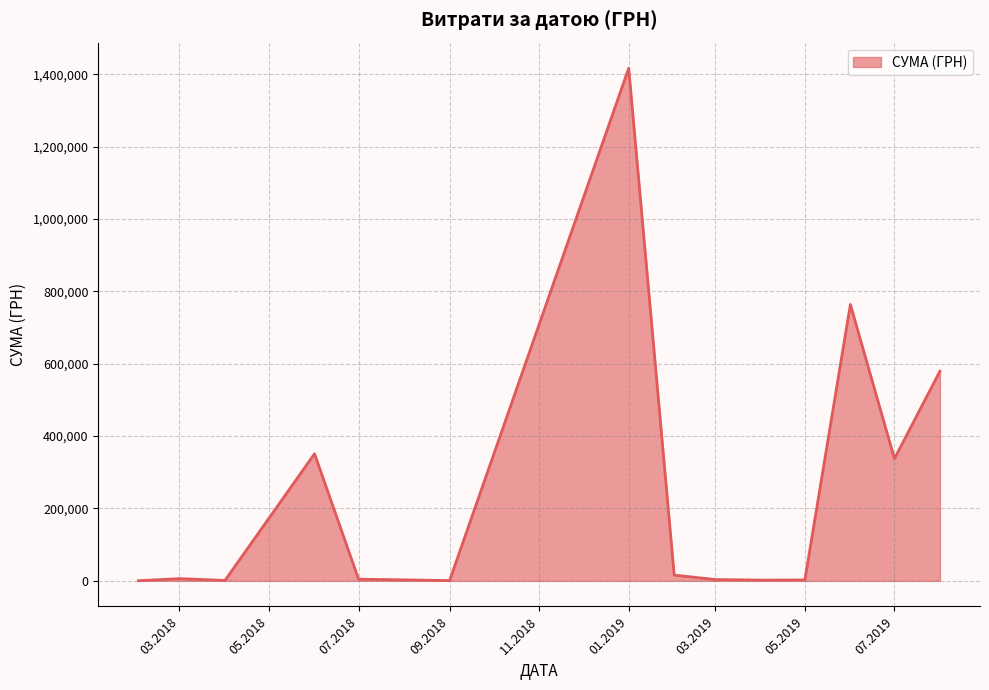

What is the maximum value shown in the chart?

1416439.6